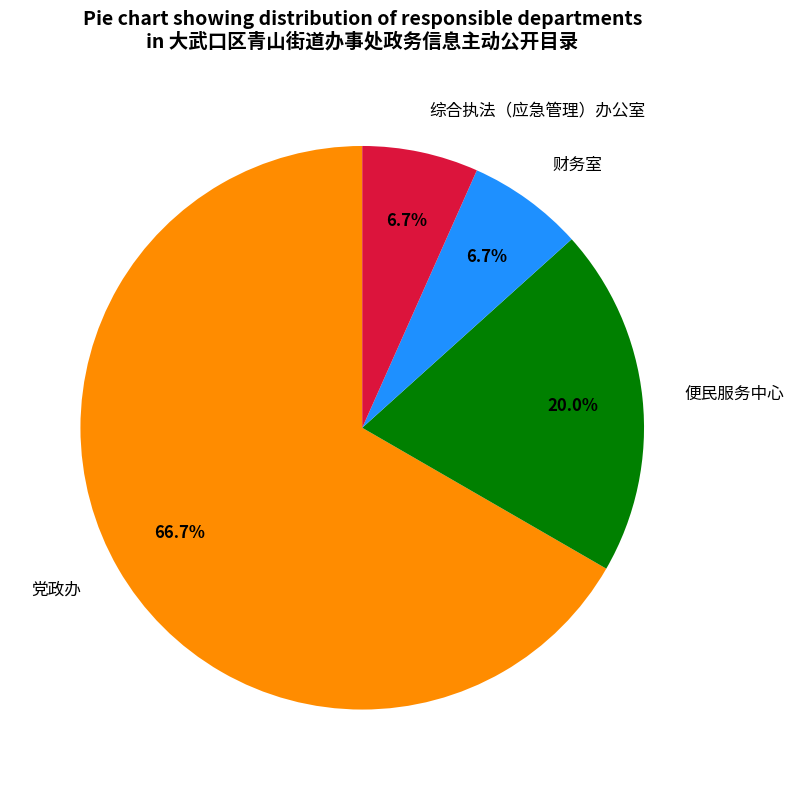

Which has a higher value, 综合执法（应急管理）办公室 or 党政办?

党政办